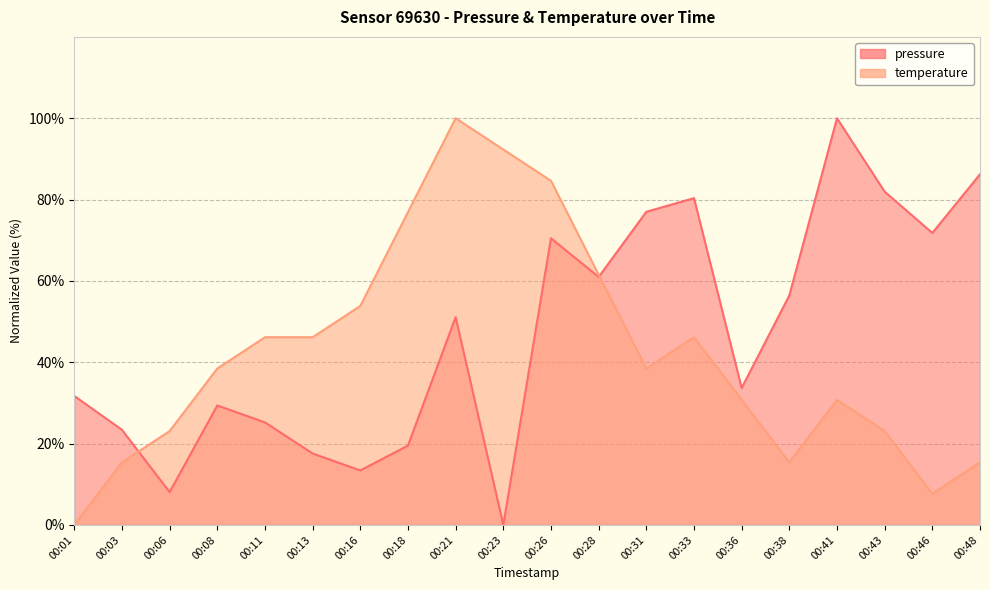

How many times do pressure and temperature cross each other?

2